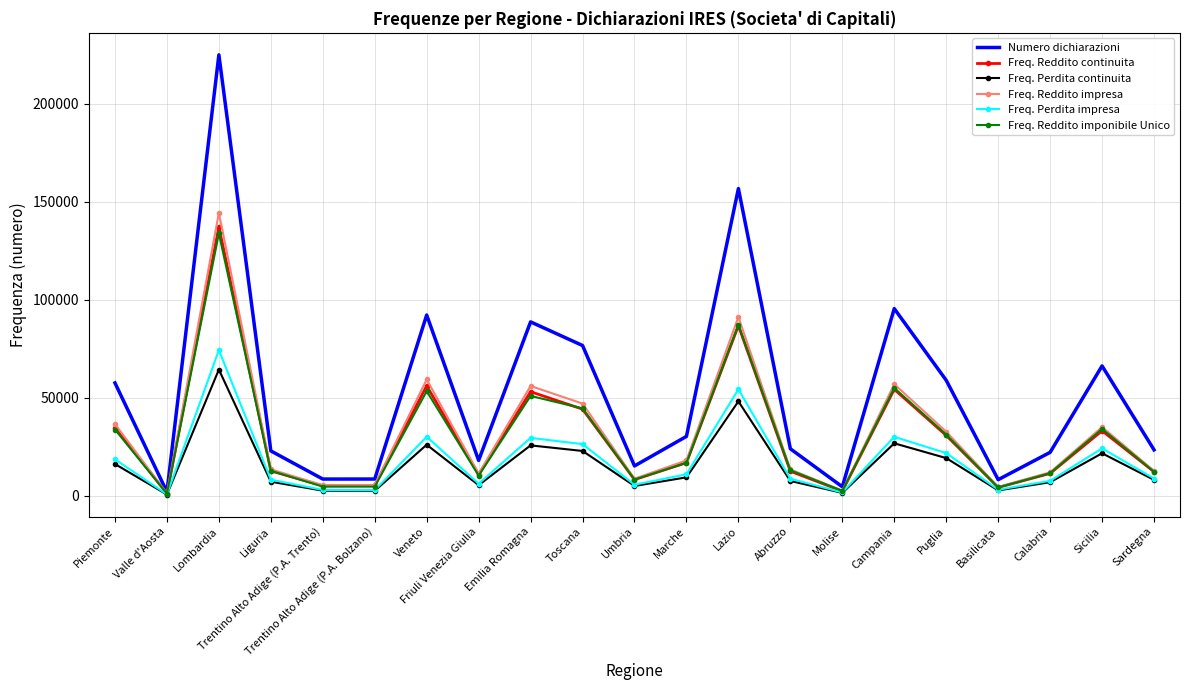

Rank the series by their maximum value, from lowest to highest.

Freq. Perdita continuita, Freq. Perdita impresa, Freq. Reddito imponibile Unico, Freq. Reddito continuita, Freq. Reddito impresa, Numero dichiarazioni